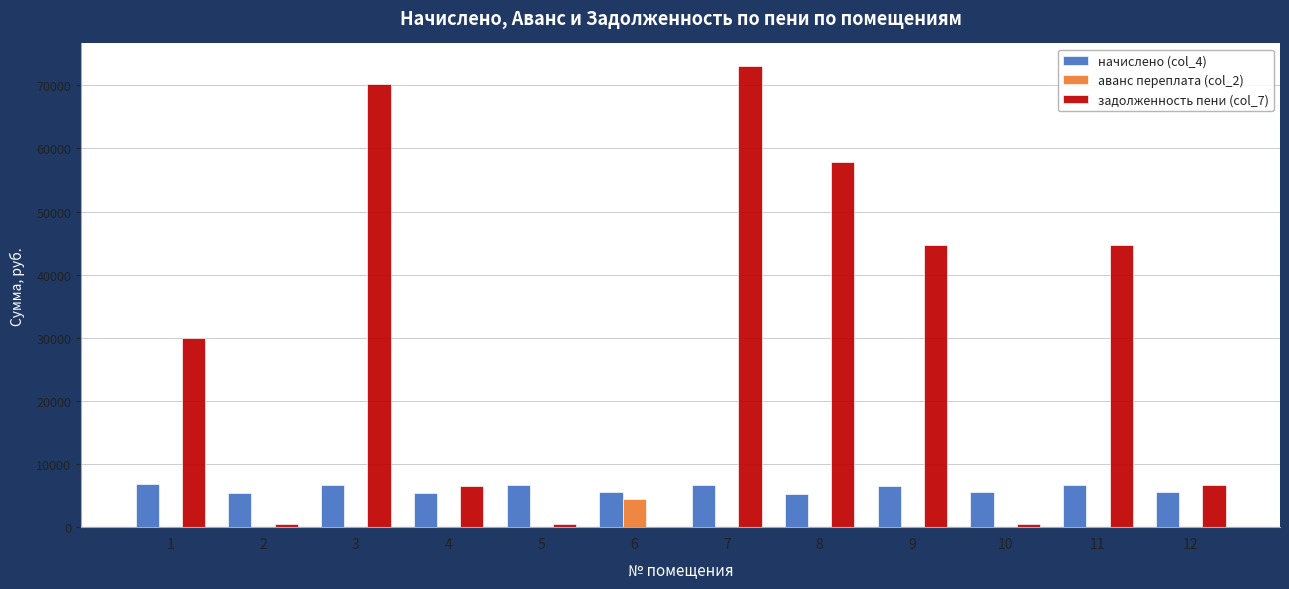

Is it true that аванс переплата (col_2) equals 0.0 at 7?

True